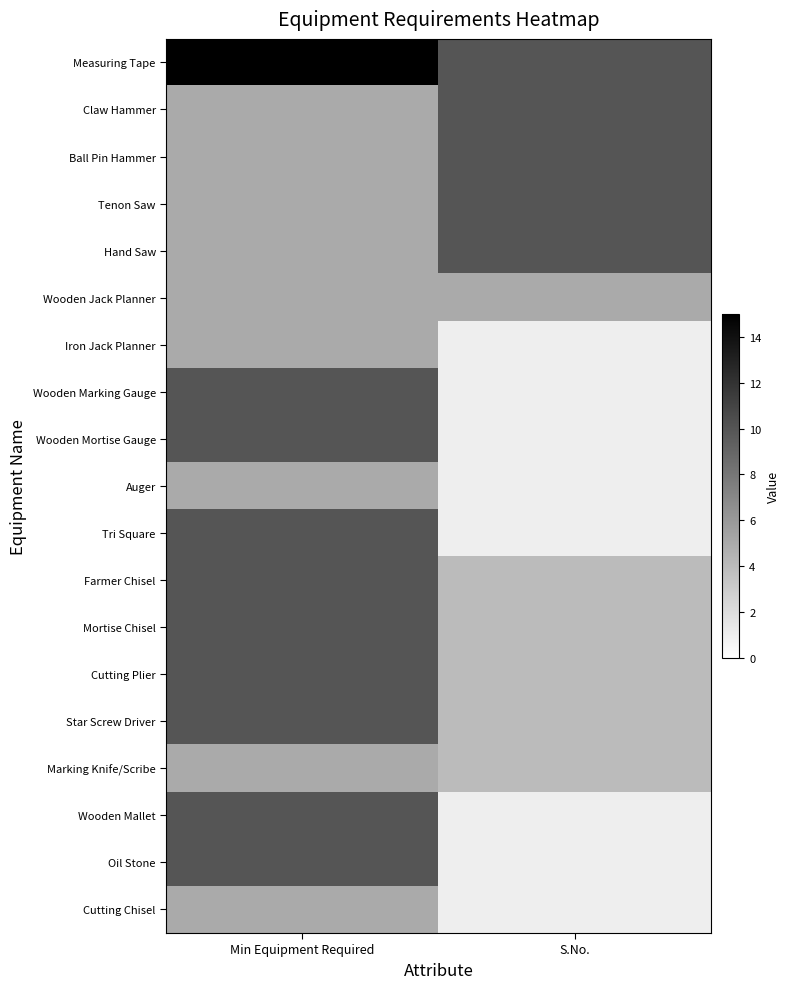

At how many categories does at least one series exceed 2?

2